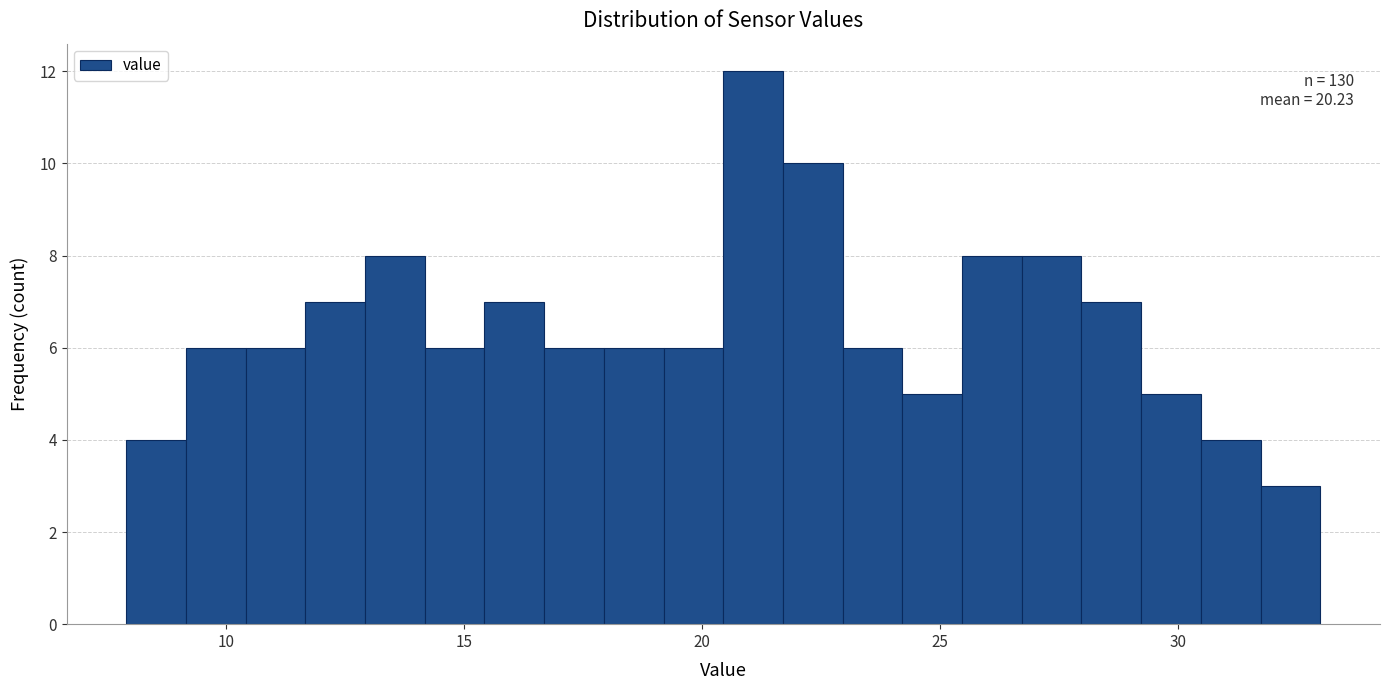

Around what value on the x-axis is the tallest bar? Give the approximate position of its centre, as read against the axis.

21.0